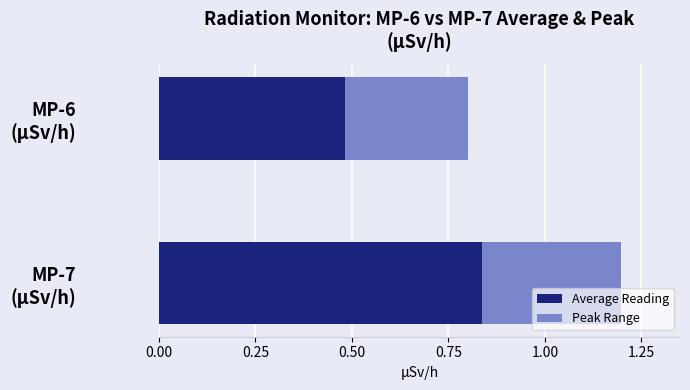

What is the average value of the Average Reading series?

0.7